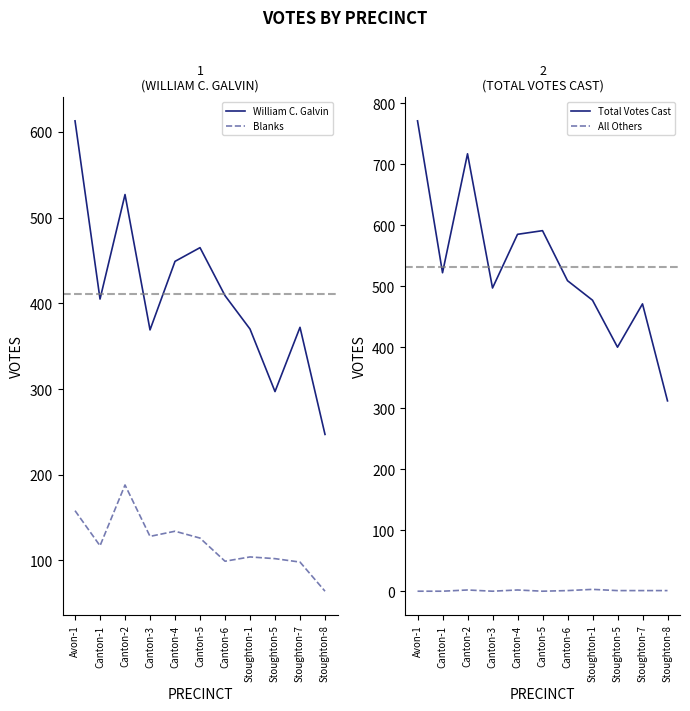

What is the label of the 10th point from the left?

Stoughton-7